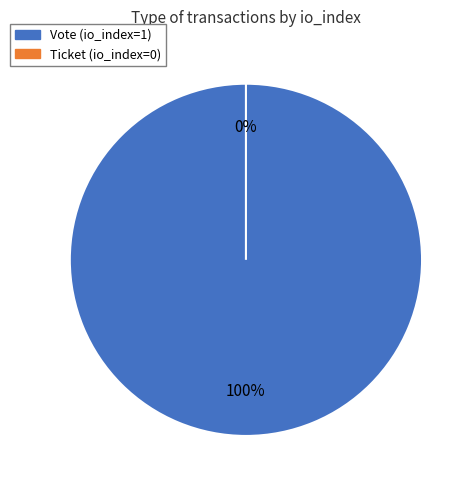

Which has a higher value, Vote or Ticket?

Vote